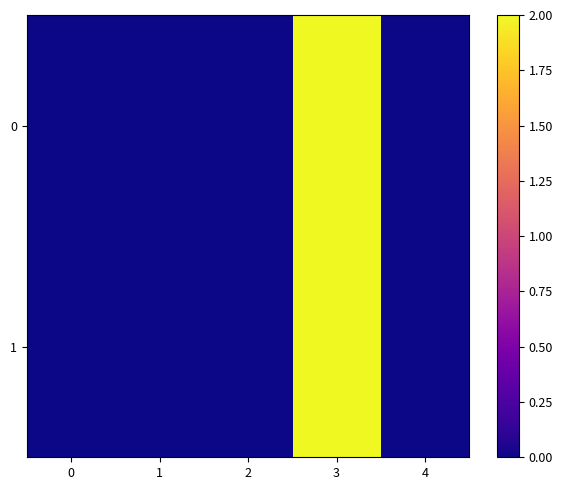

List the series in order of their overall mean, highest first.

0, 1